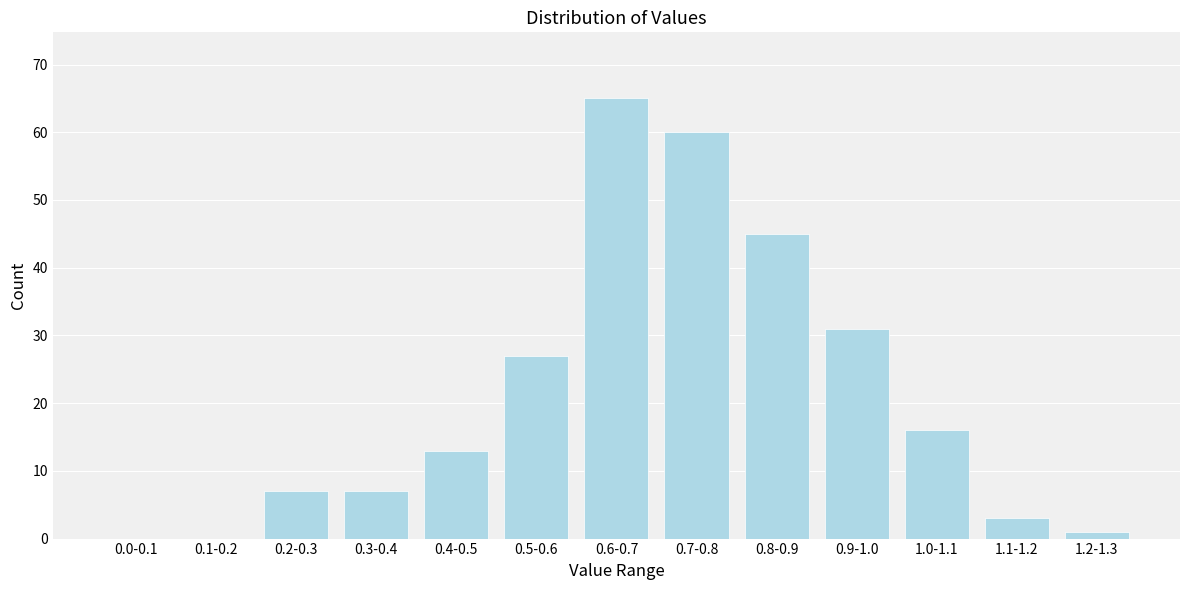

Reading right to left, extract all data points from this chart.

1.2-1.3=1	1.1-1.2=3	1.0-1.1=16	0.9-1.0=31	0.8-0.9=45	0.7-0.8=60	0.6-0.7=65	0.5-0.6=27	0.4-0.5=13	0.3-0.4=7	0.2-0.3=7	0.1-0.2=0	0.0-0.1=0